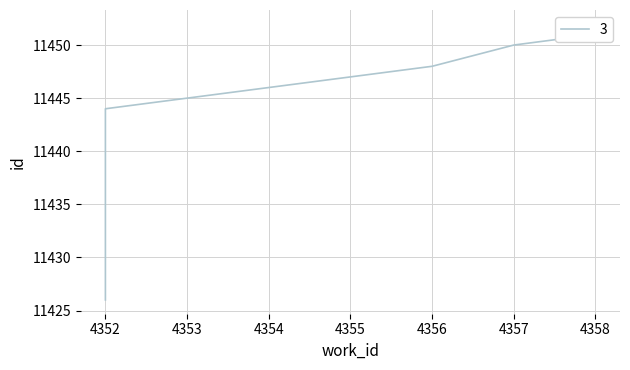

List the labels in order of value, largest first.

4358, 4358, 4357, 4356, 4352, 4352, 4352, 4352, 4352, 4352